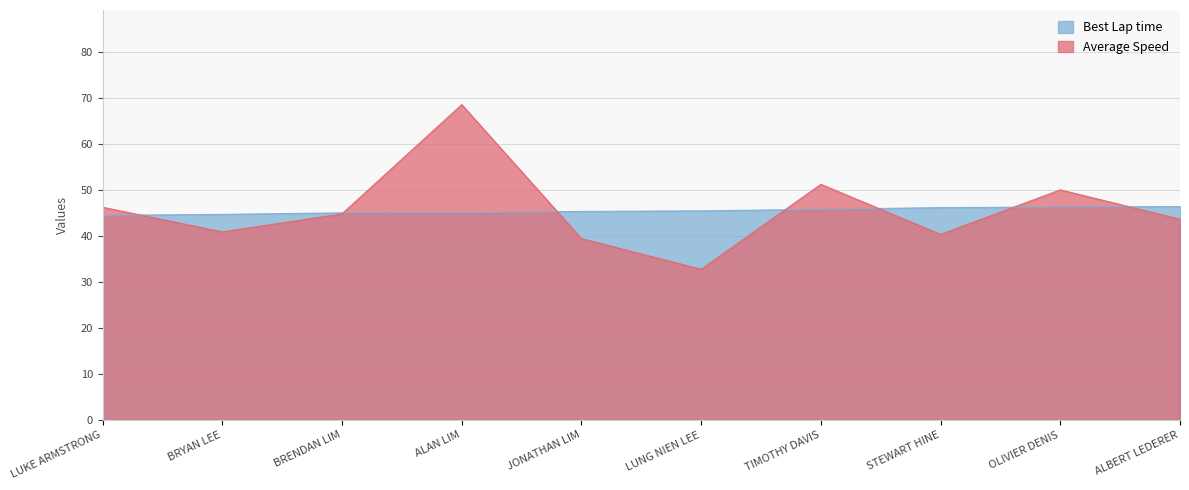

The value of Best Lap time at LUKE ARMSTRONG is 44.5. True or false?

True